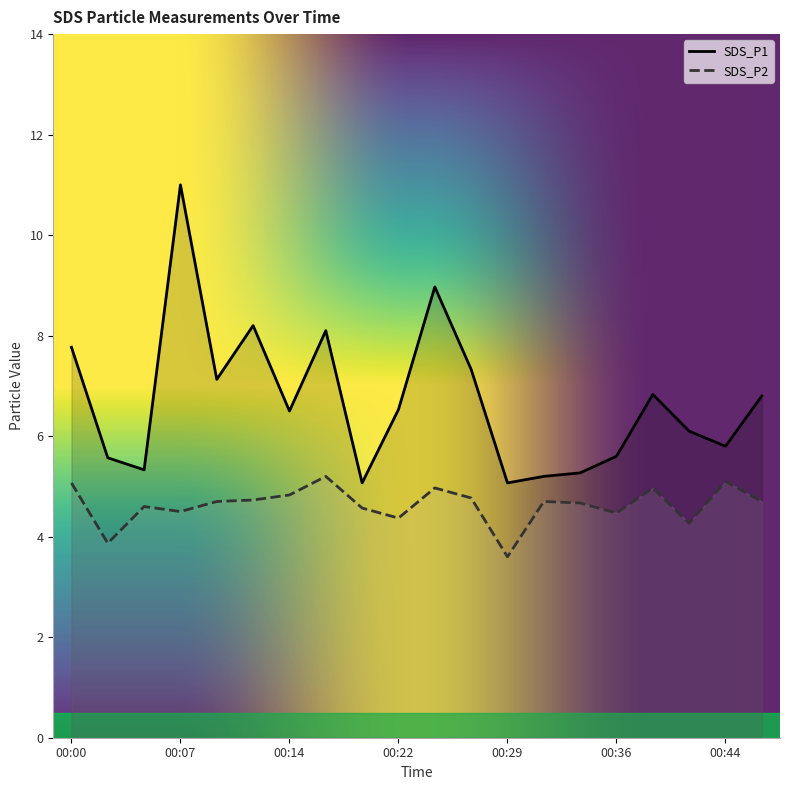

Which has a higher value, 00:17 or 00:07?

00:07